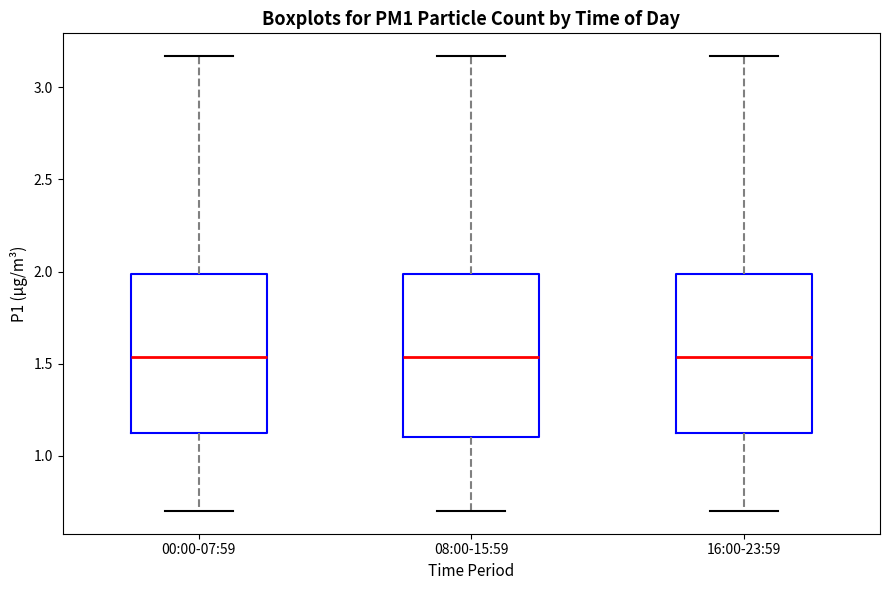

Reading left to right, read every box against the y-axis: the position of its median line, the range the box covers, and the ends of its whiskers. The values are not printed on the chart, so give them approximately, as read against the axis.

00:00-07:59: median 1.55, box 1.10 to 2.00, whiskers 0.70 to 3.15
08:00-15:59: median 1.55, box 1.10 to 2.00, whiskers 0.70 to 3.15
16:00-23:59: median 1.55, box 1.10 to 2.00, whiskers 0.70 to 3.15